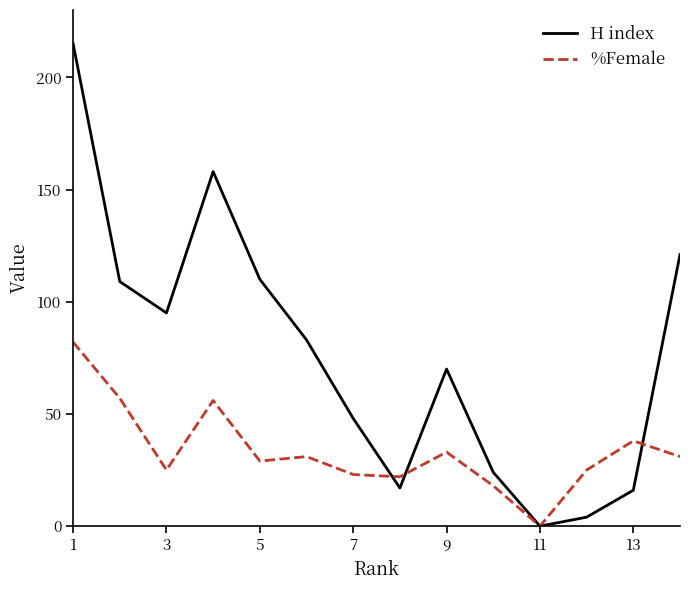

Which series has the largest total across all categories?

H index